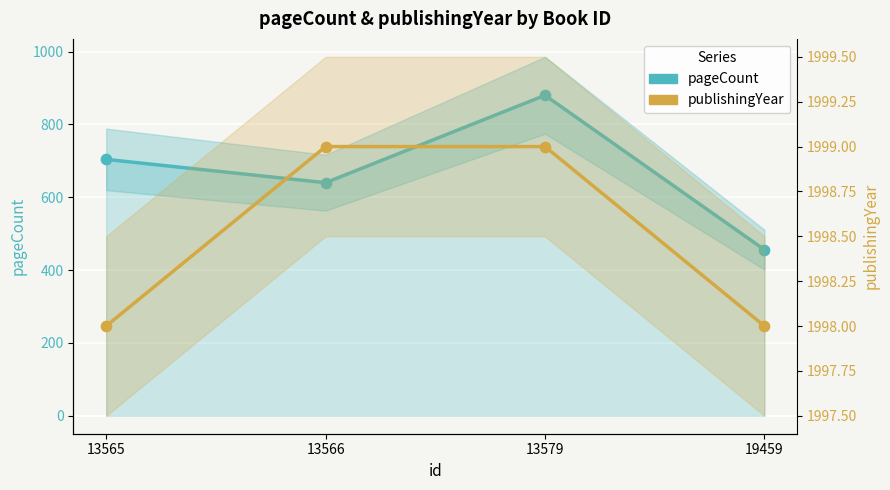

Which series reaches the minimum Y coordinate?

pageCount